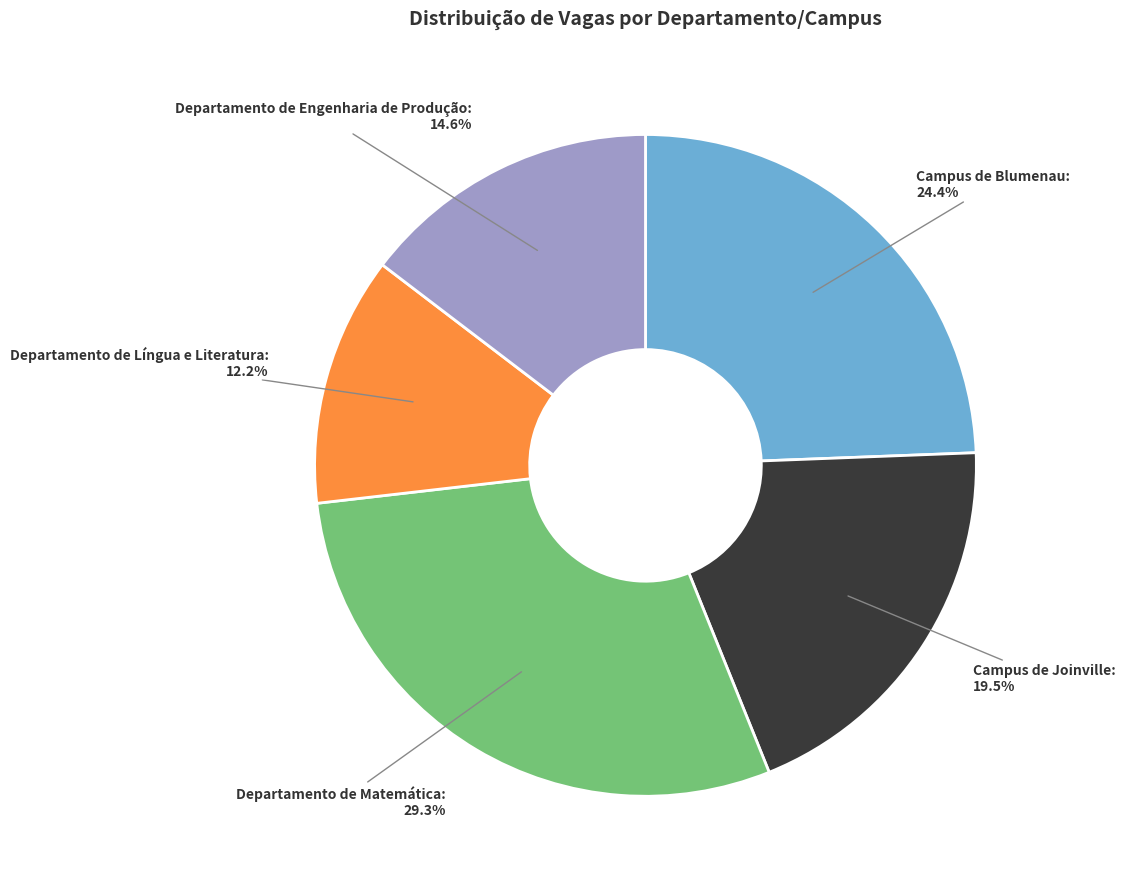

Is there a majority slice in this chart?

No